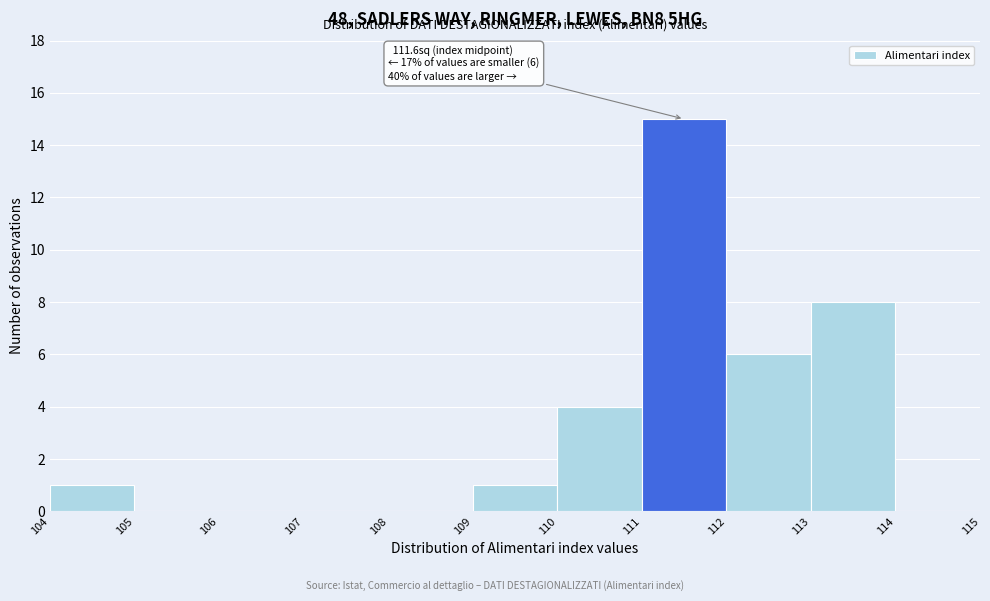

Over which range of the x-axis is the bar tallest?

111 to 112